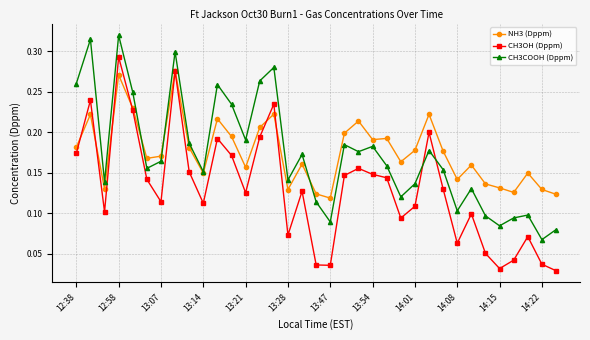

Count the NH3 (Dppm) values in the range 0 to 1.

35